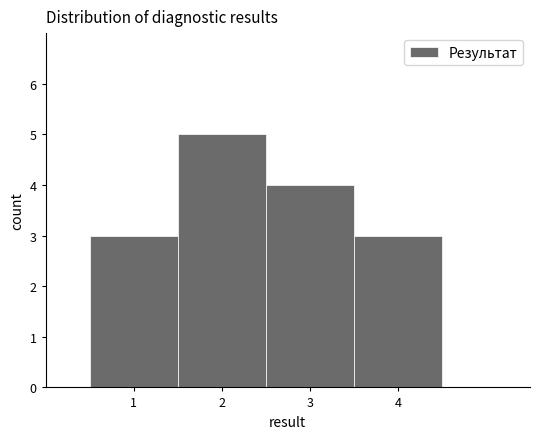

What is the height of the bar covering 0.5 to 1.5 on the x-axis? The values are not printed on the chart, so give them approximately, as read against the axis.

3